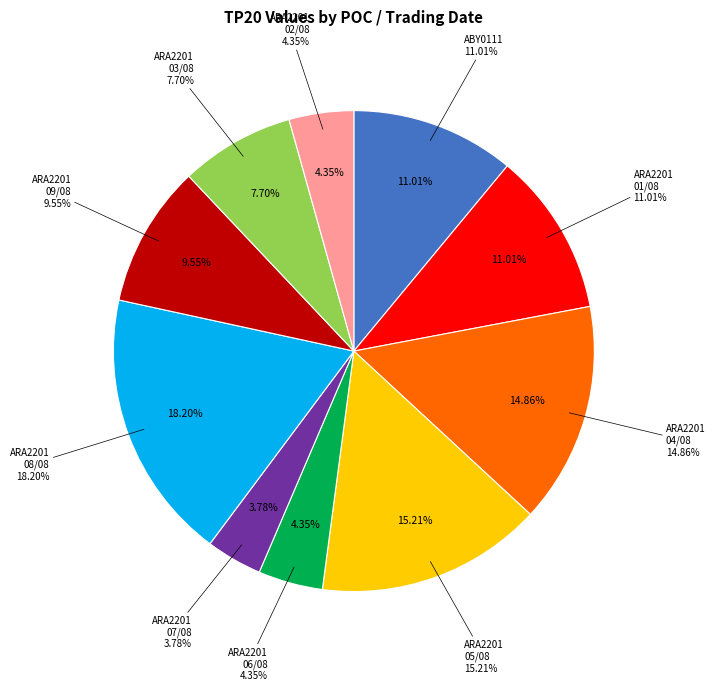

What percentage do ABY0111 and ARA2201_03 together represent?

18.7%